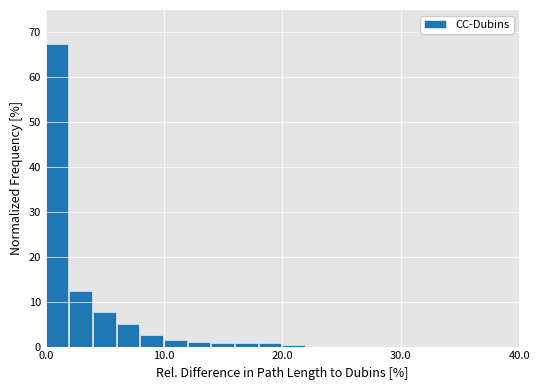

Around what value on the x-axis is the tallest bar? Give the approximate position of its centre, as read against the axis.

1